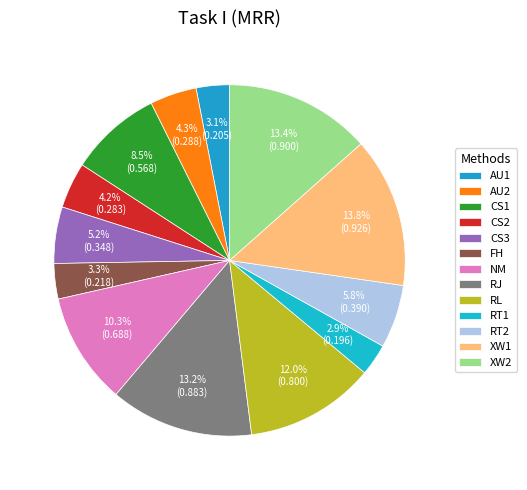

How many segments does this pie chart have?

13